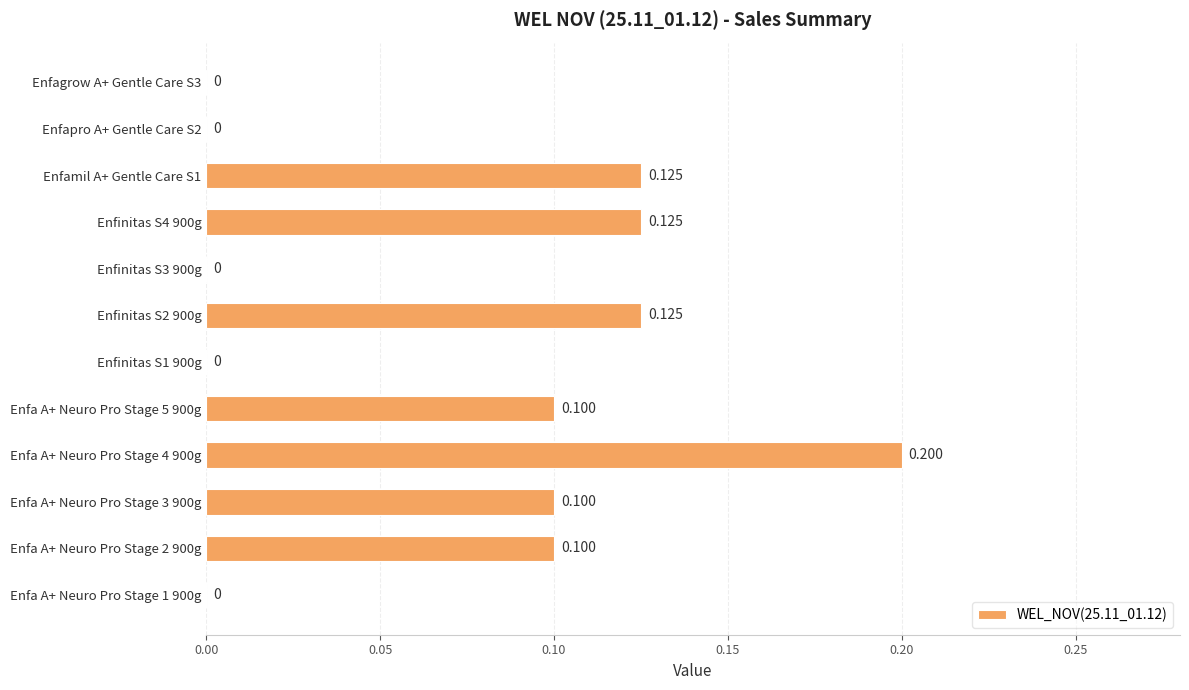

How many positive values are there?

7